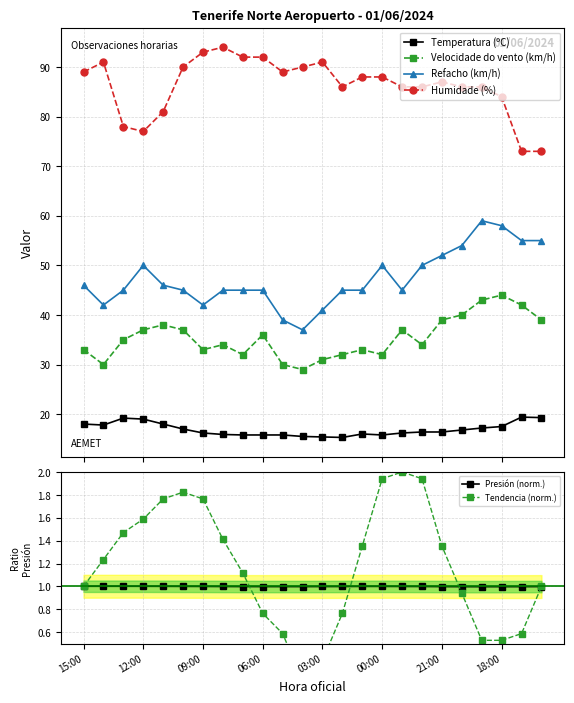

True or false: Presión (norm.) and Refacho (km/h) cross at least once.

False